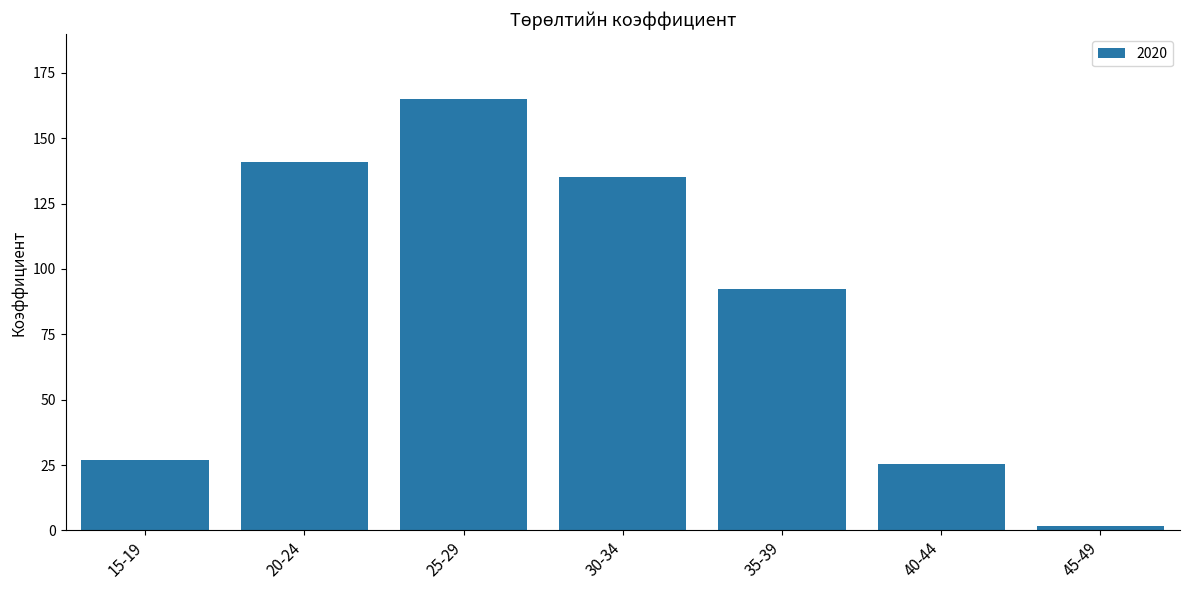

What is the label of the 2nd bar from the left?

20-24